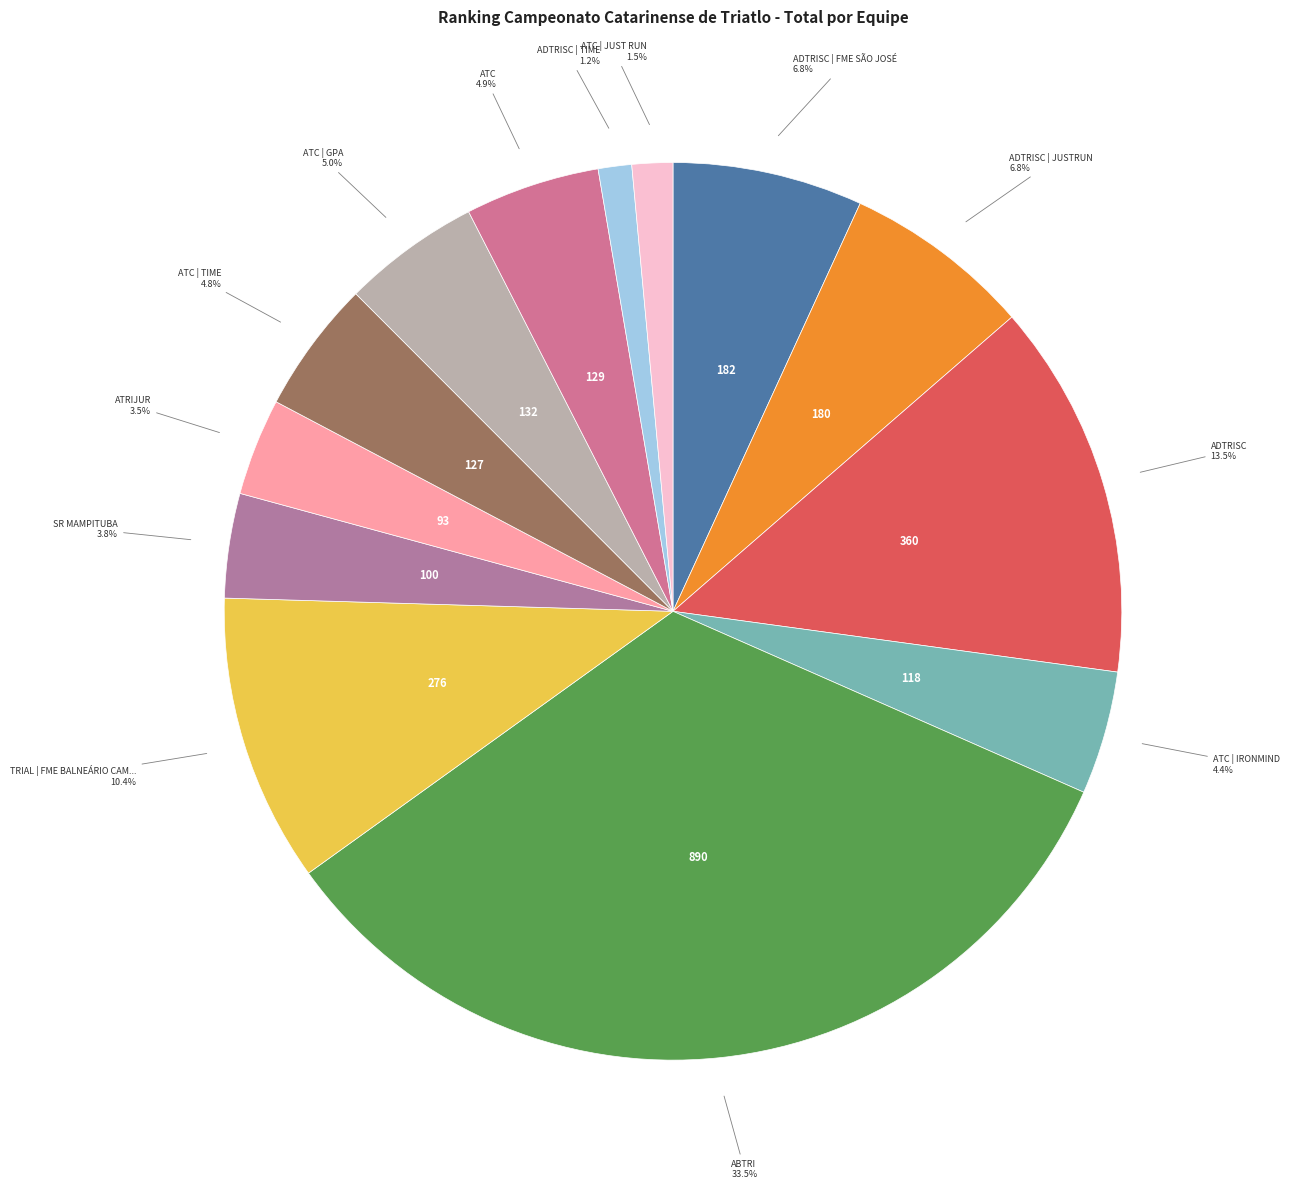

To the nearest percent, what is the average slice percentage?

8%